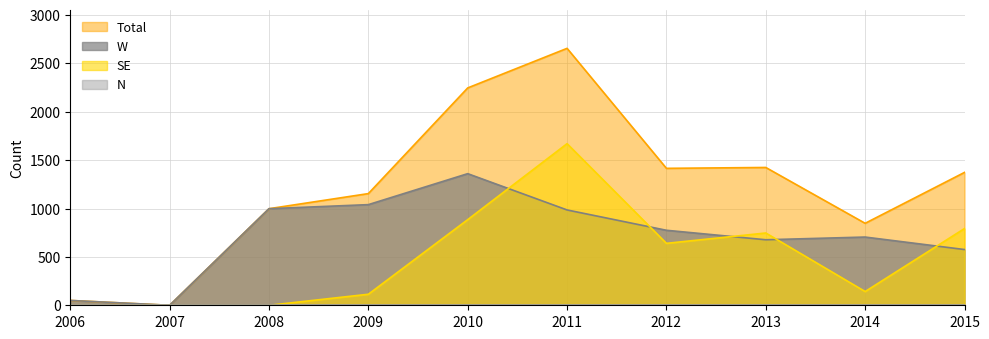

In W, how many points are lower than both neighbors (excluding endpoints)?

2